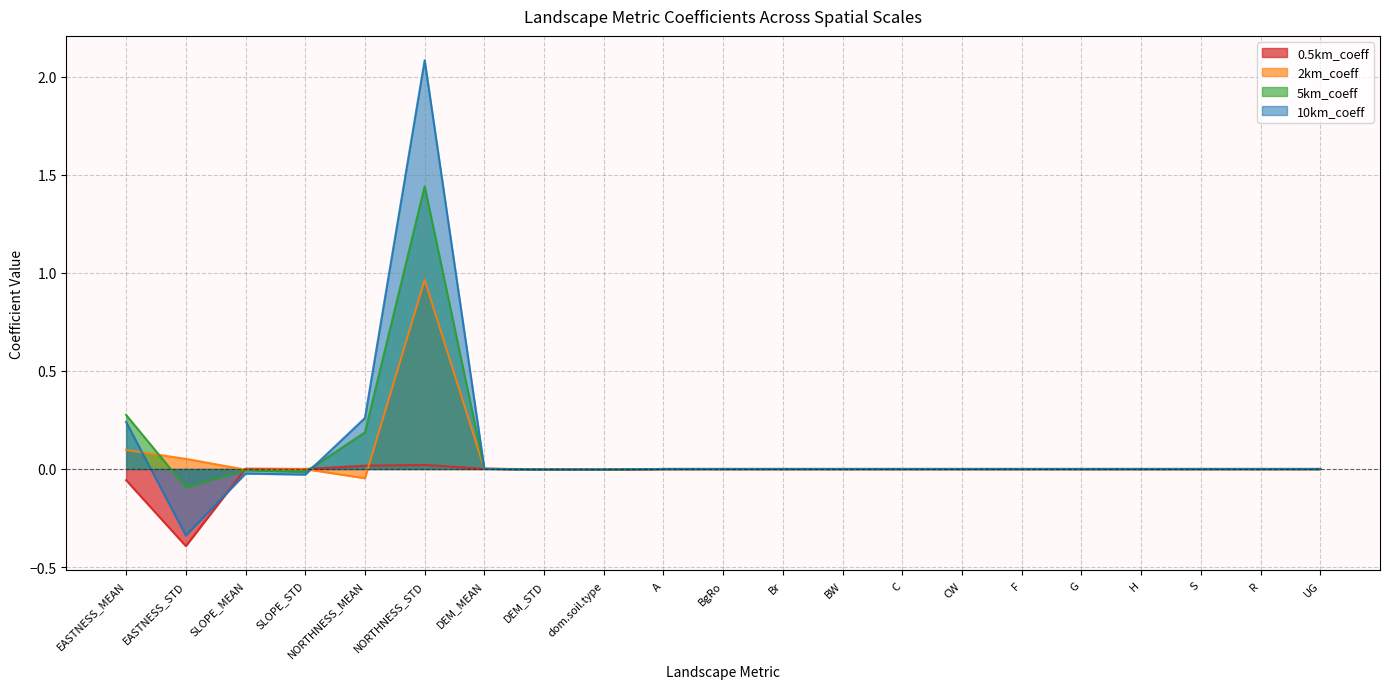

What is the lowest value of the 5km_coeff series?

-0.1